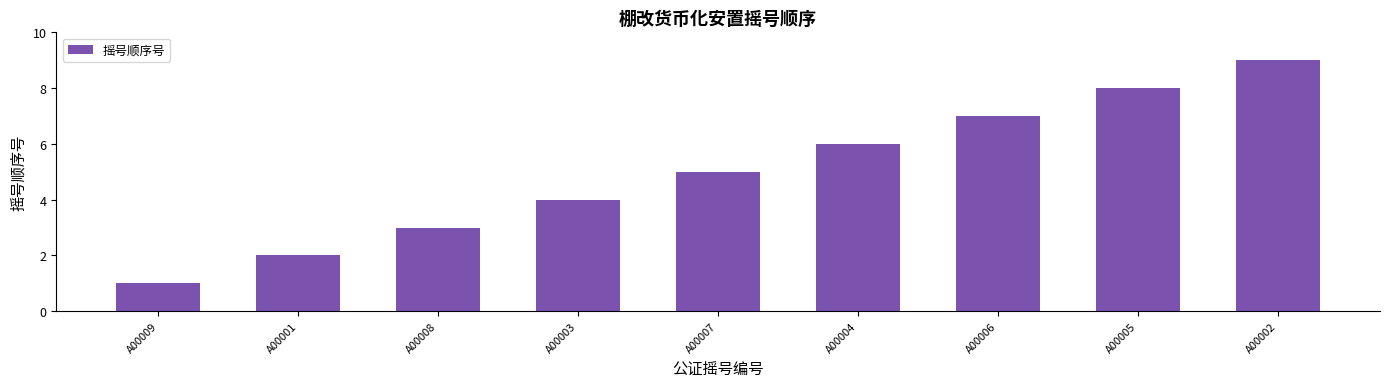

Reading left to right, transcribe all the data shown in this chart.

1	2	3	4	5	6	7	8	9